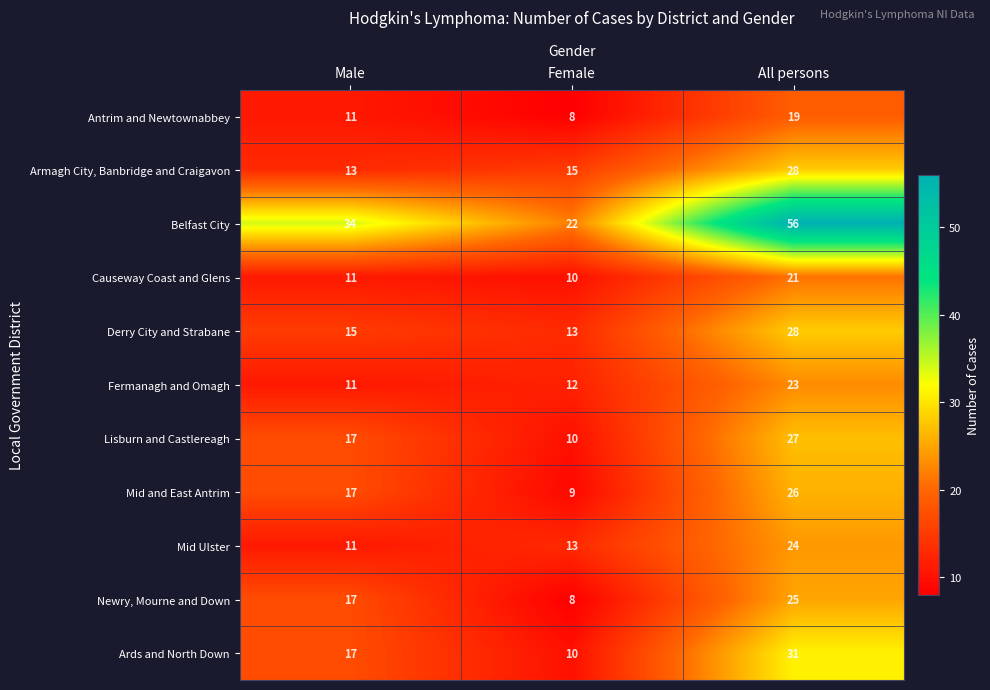

How many Belfast City values are between 22 and 56?

3